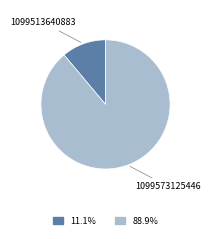

Is there any slice that represents more than half of the pie?

Yes